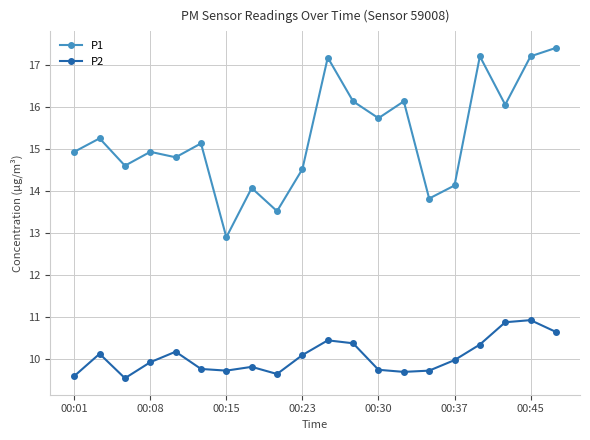

What is the maximum value shown in the chart?

17.4